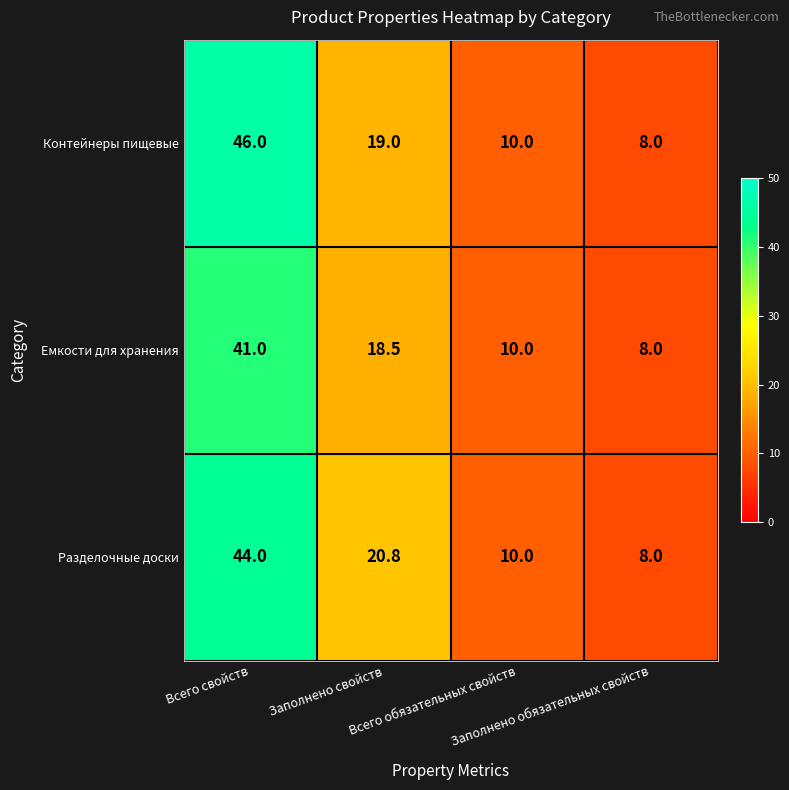

Which series has the largest total across all categories?

Контейнеры пищевые